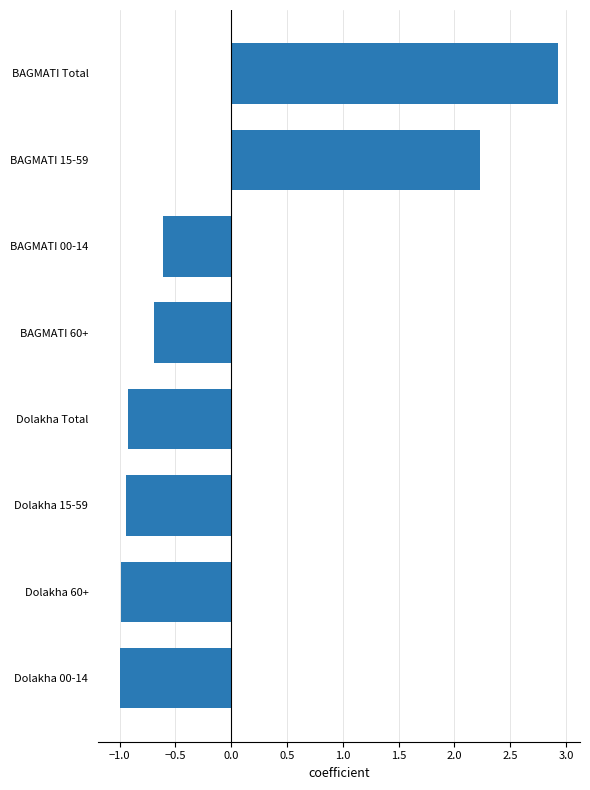

What is the difference between the second highest and minimum values?

3.2